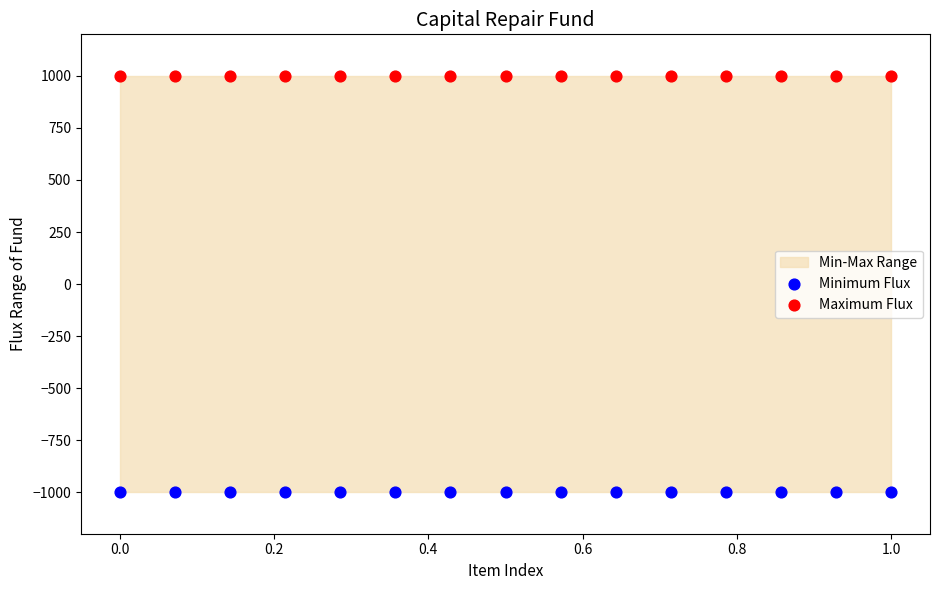

Which series contains the lowest Y value?

Minimum Flux